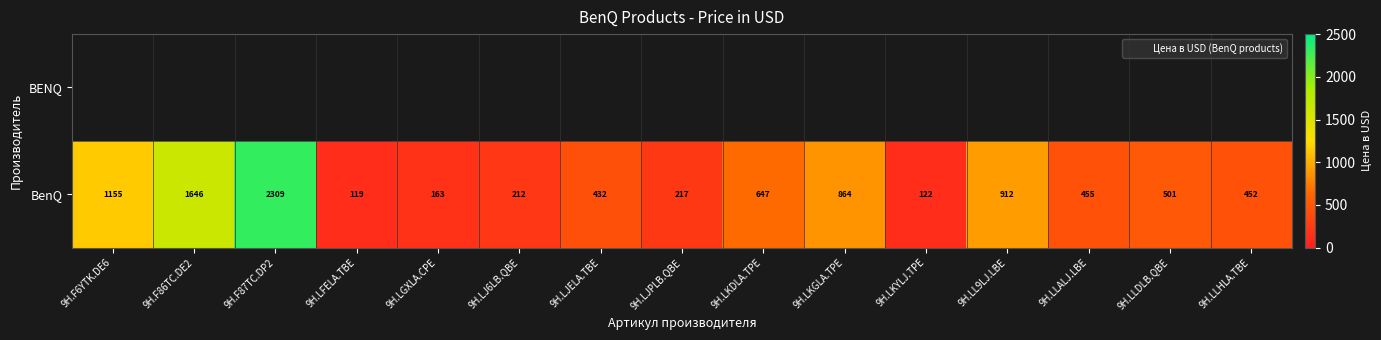

List the series in order of their peak value, lowest first.

BENQ, BenQ